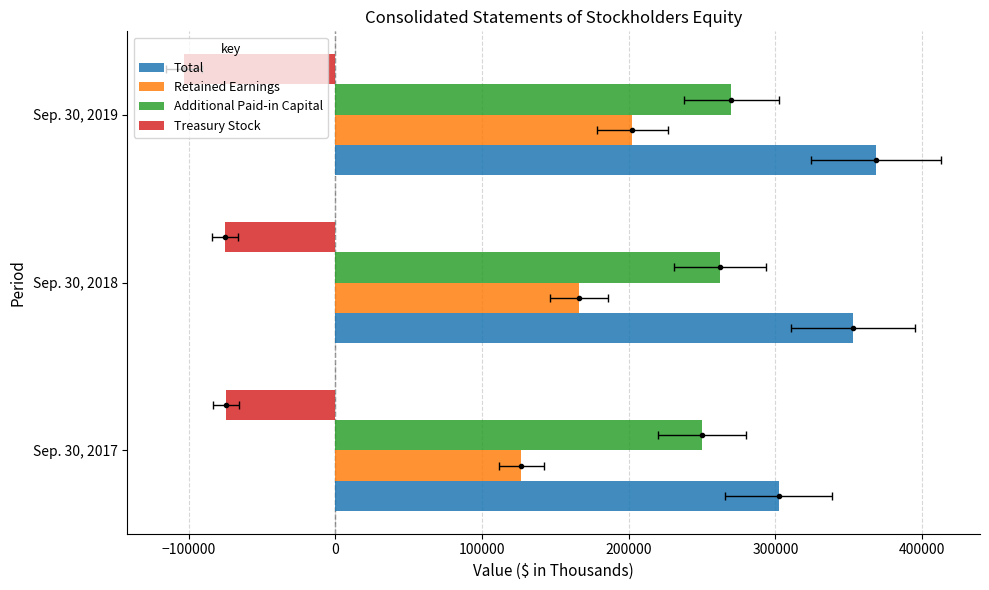

How many data points in Retained Earnings are above 166071?

1